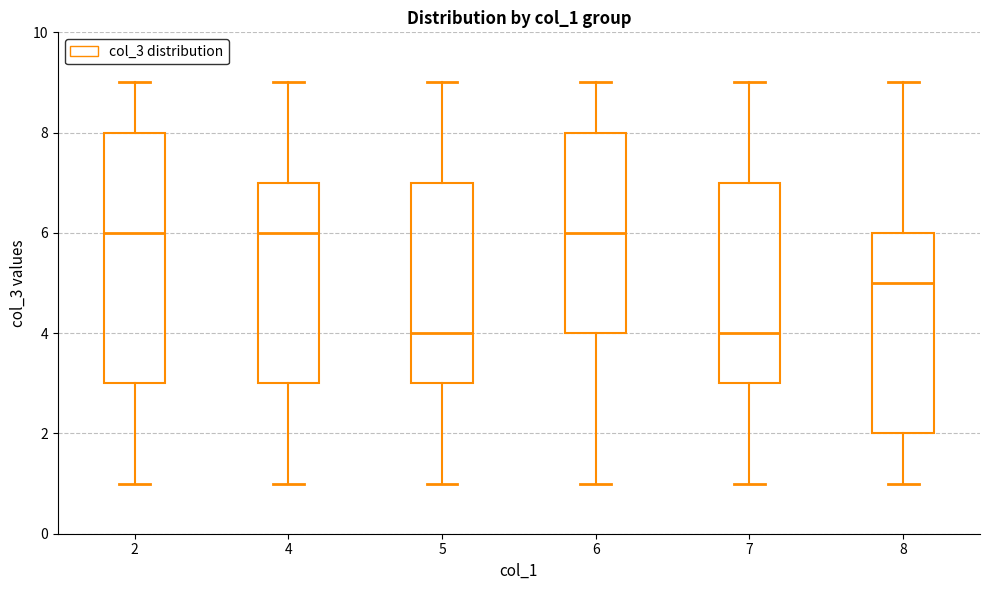

Reading left to right, read every box against the y-axis: the position of its median line, the range the box covers, and the ends of its whiskers. The values are not printed on the chart, so give them approximately, as read against the axis.

2: median 6, box 3 to 8, whiskers 1 to 9
4: median 6, box 3 to 7, whiskers 1 to 9
5: median 4, box 3 to 7, whiskers 1 to 9
6: median 6, box 4 to 8, whiskers 1 to 9
7: median 4, box 3 to 7, whiskers 1 to 9
8: median 5, box 2 to 6, whiskers 1 to 9